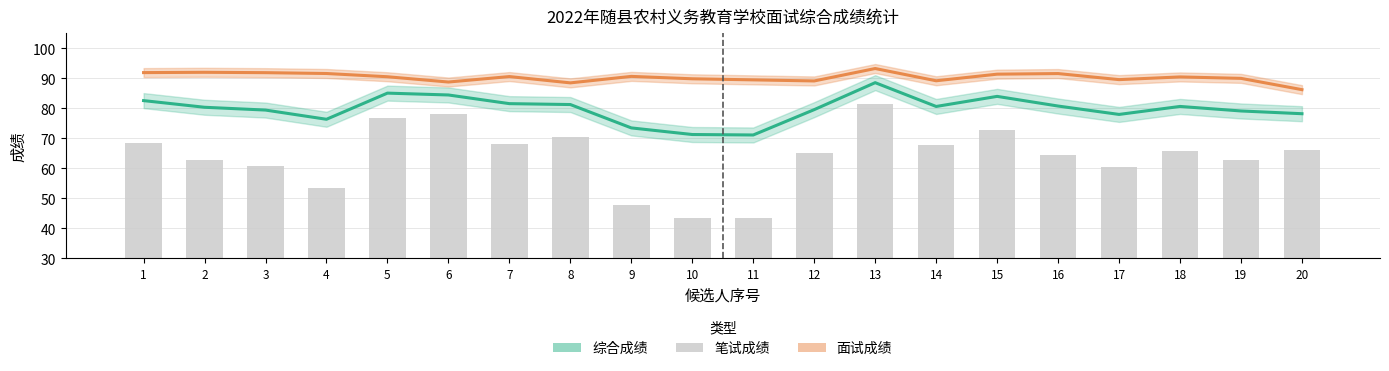

What is the sum of all 笔试成绩 values?

1281.5